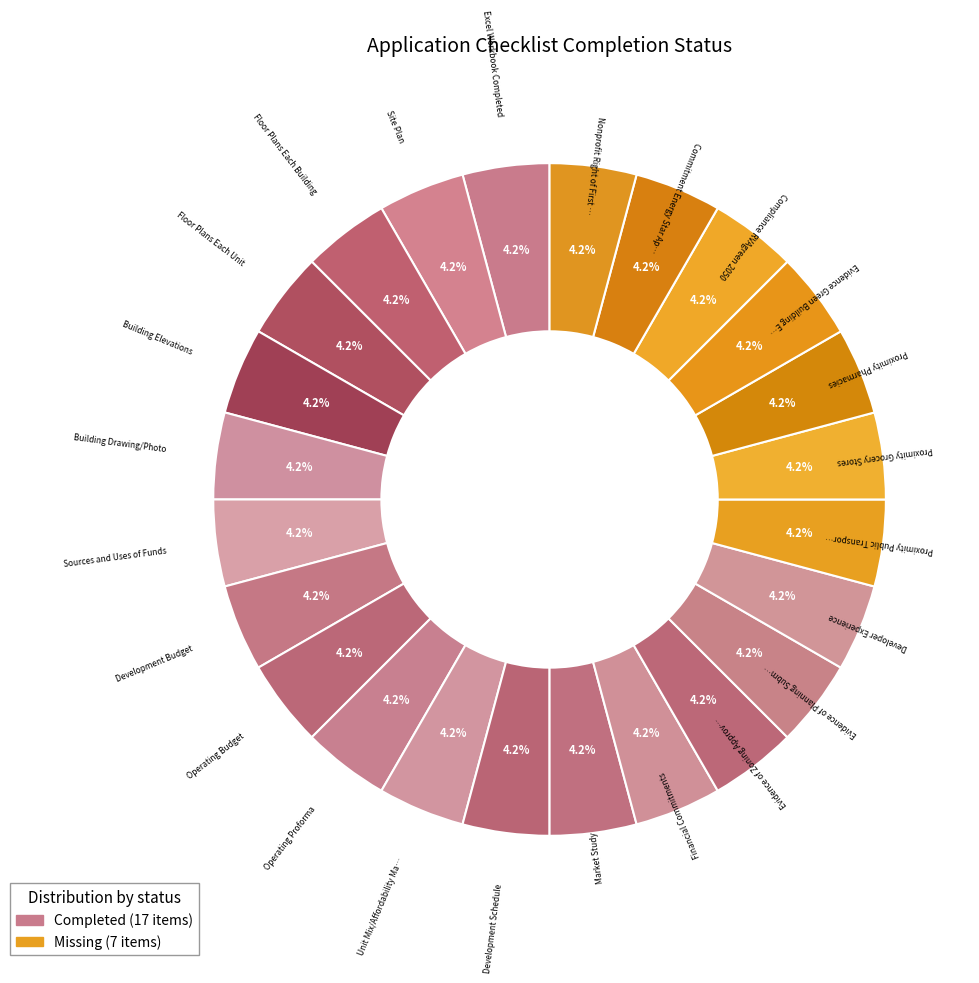

How many slices are in this pie chart?

24